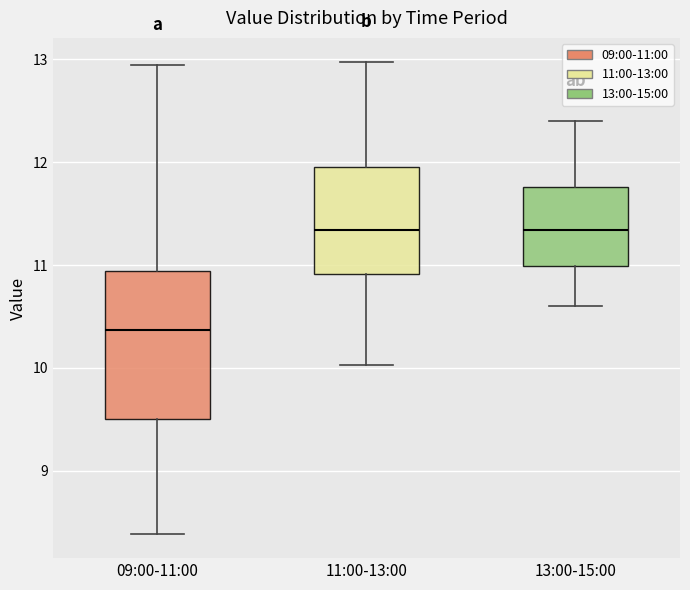

Reading left to right, read every box against the y-axis: the position of its median line, the range the box covers, and the ends of its whiskers. The values are not printed on the chart, so give them approximately, as read against the axis.

09:00-11:00: median 10.4, box 9.5 to 10.9, whiskers 8.4 to 13.0
11:00-13:00: median 11.3, box 10.9 to 12.0, whiskers 10.0 to 13.0
13:00-15:00: median 11.3, box 11.0 to 11.8, whiskers 10.6 to 12.4